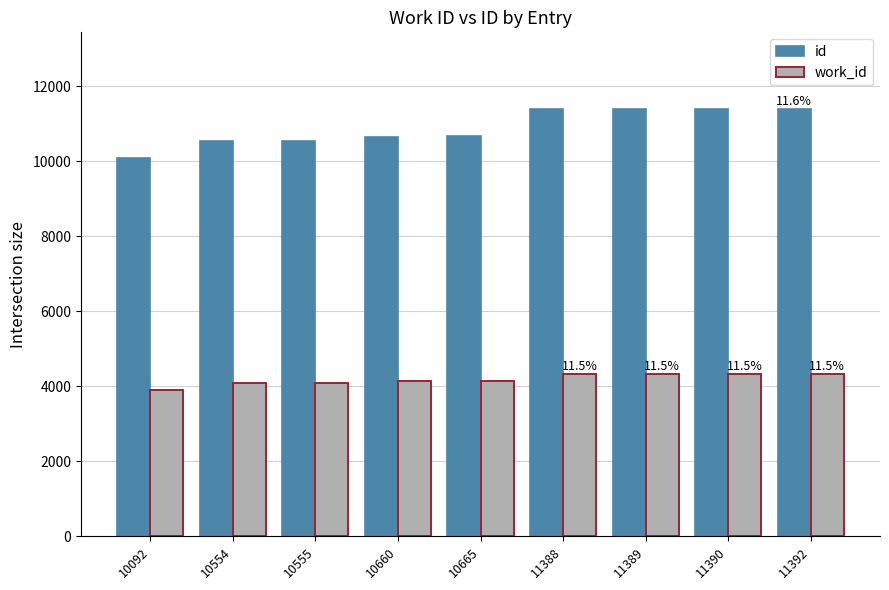

At 10092, list the series in order from smallest to largest.

work_id, id